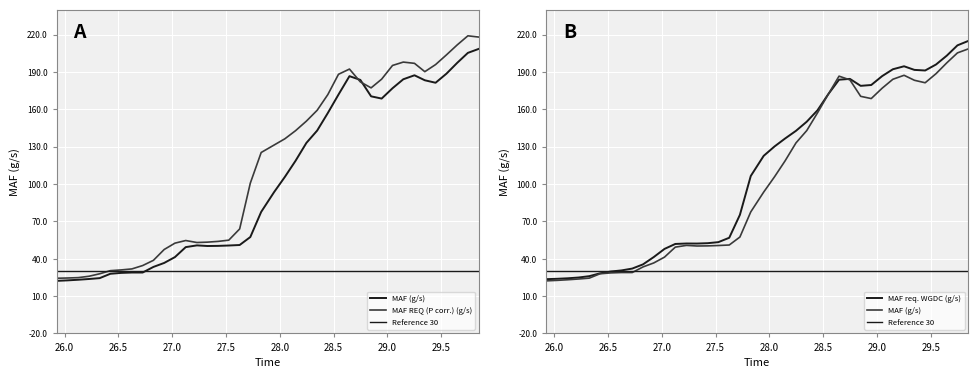

What position from the right is 29.047?

9